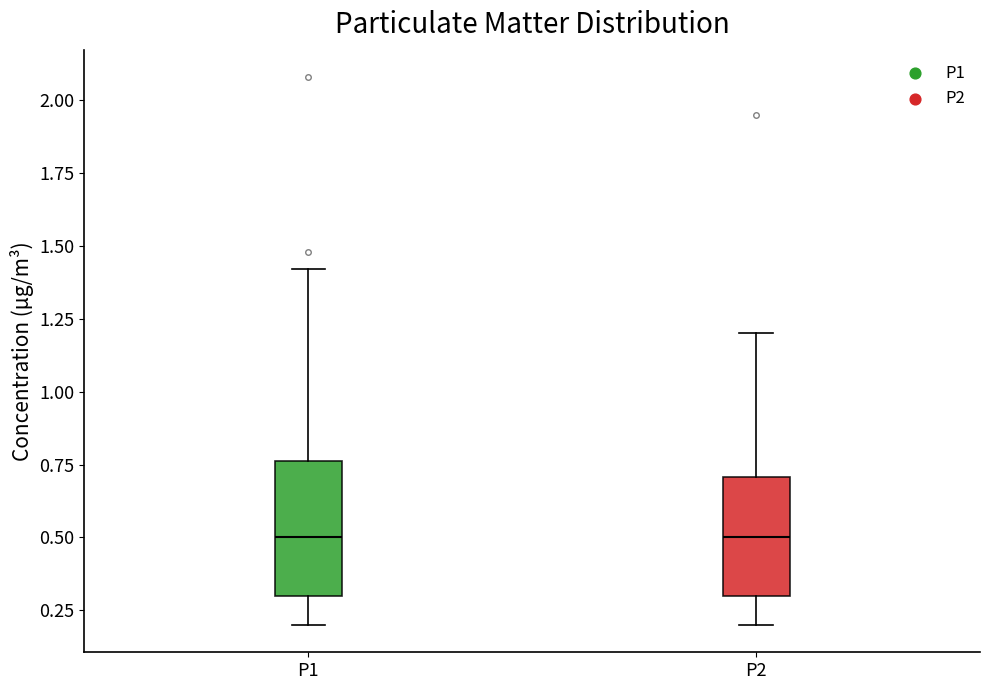

Reading left to right, transcribe this box plot: for each box, give where its median line is, the range the box spans, and where its two whiskers end, as read against the y-axis. The values are not printed on the chart, so give them approximately, as read against the axis.

P1: median 0.50, box 0.30 to 0.75, whiskers 0.20 to 1.40
P2: median 0.50, box 0.30 to 0.70, whiskers 0.20 to 1.20